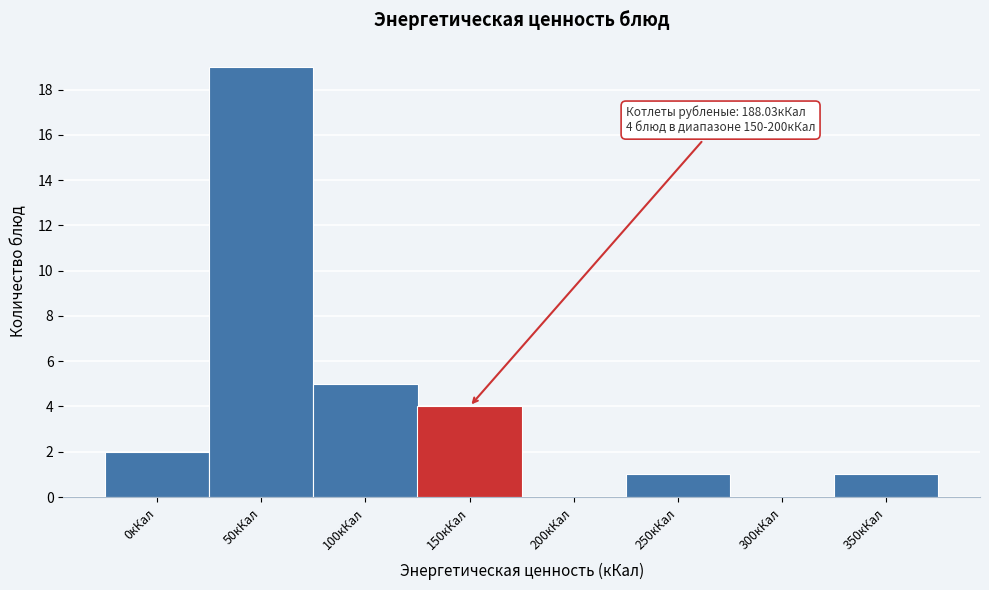

Reading right to left, extract all data points from this chart.

350кКал=1	300кКал=0	250кКал=1	200кКал=0	150кКал=4	100кКал=5	50кКал=19	0кКал=2